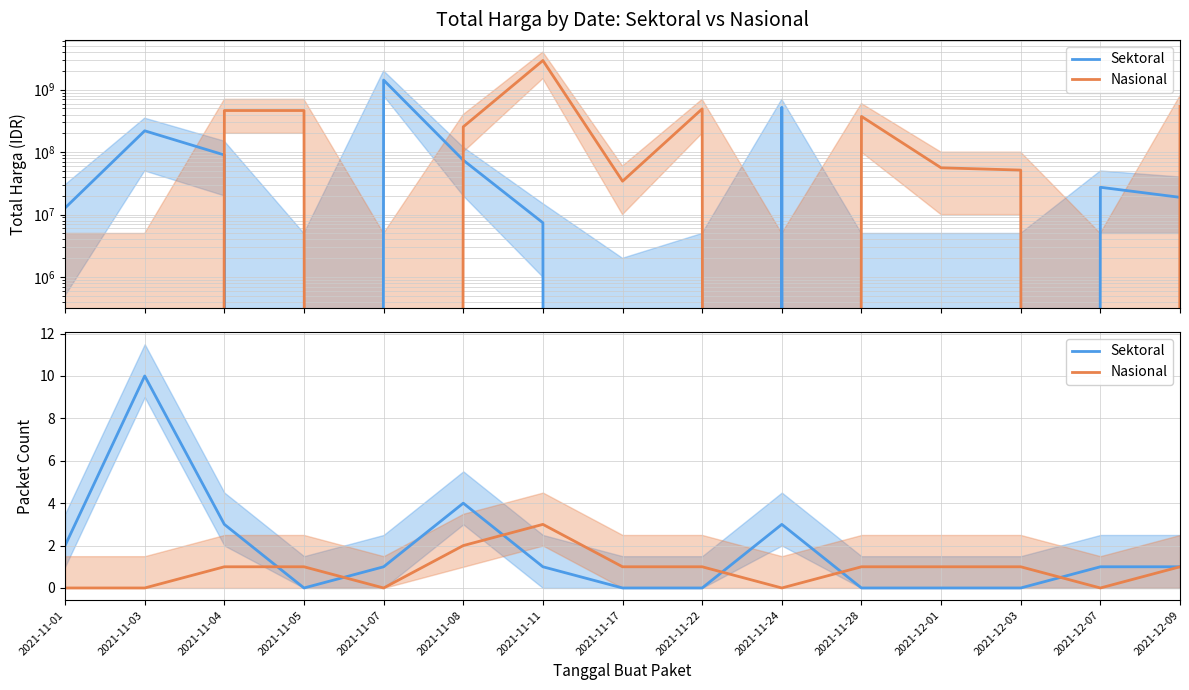

The Sektoral series shows 1 at 2021-12-07. True or false?

True